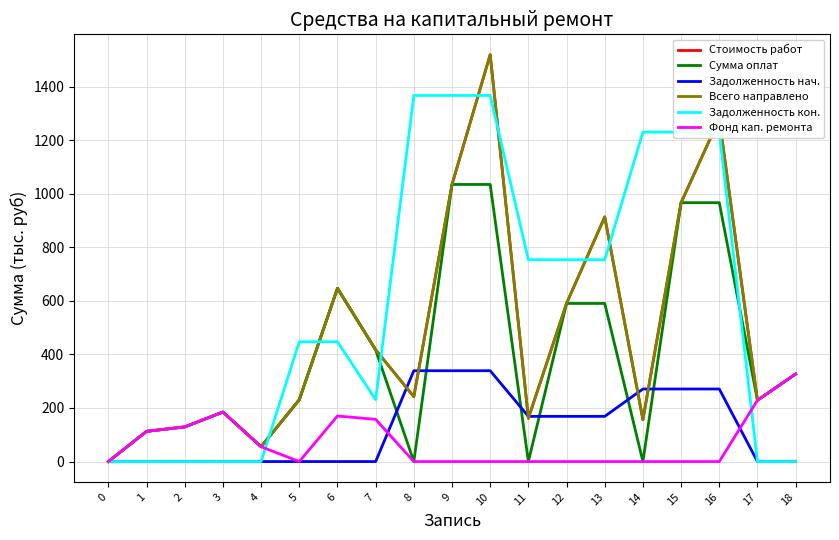

True or false: Задолженность нач. has a value of 191.1 at 7.

False